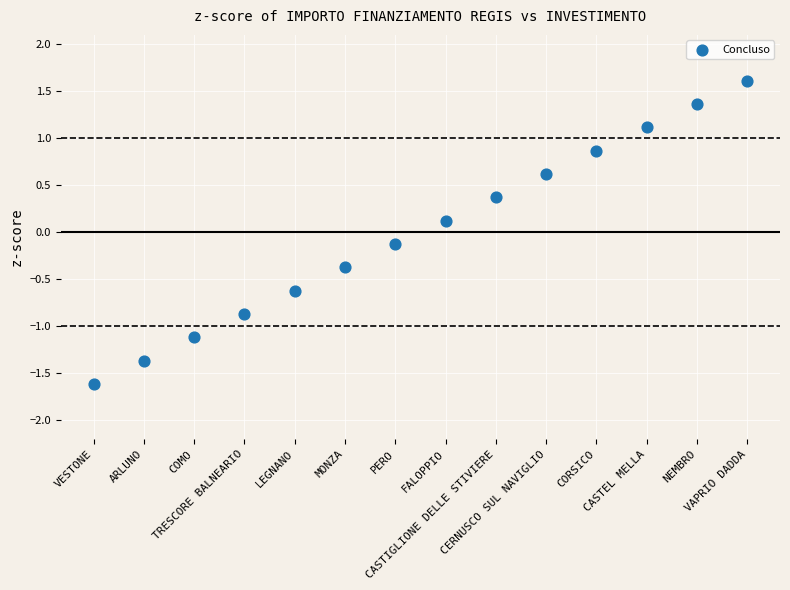

What is the range of Y values (max minus min)?

3.2